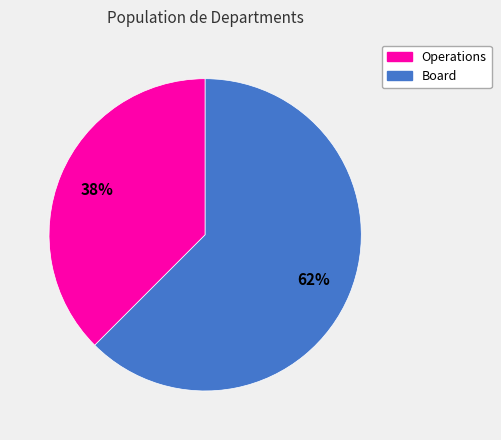

Do Operations and Board together represent more than half of the pie?

Yes